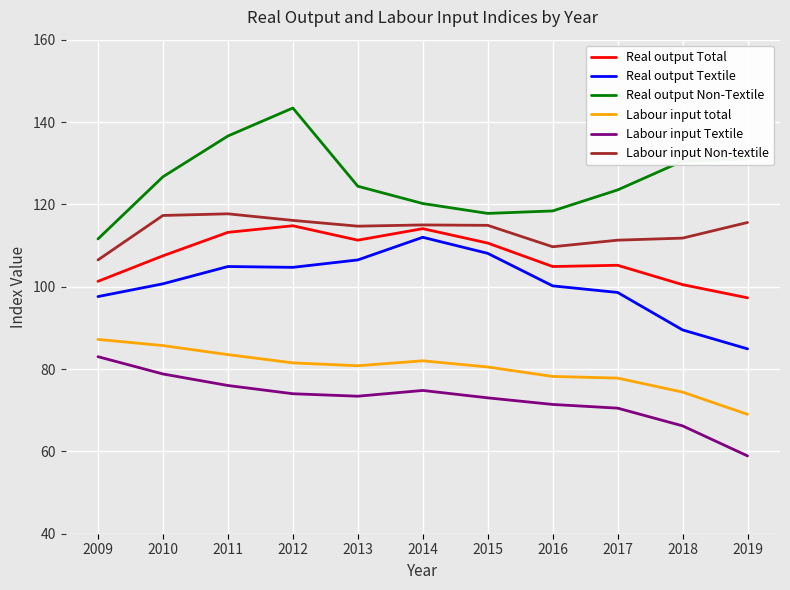

At 2019, list the series in order from largest to smallest.

Real output Non-Textile, Labour input Non-textile, Real output Total, Real output Textile, Labour input total, Labour input Textile